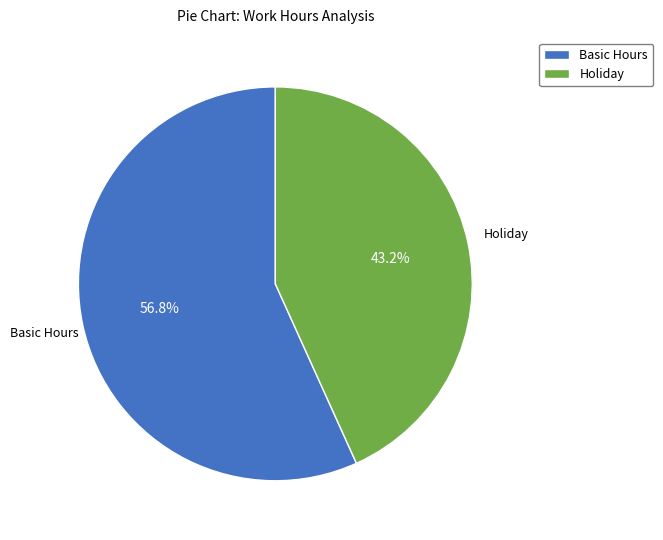

Is there a majority slice in this chart?

Yes